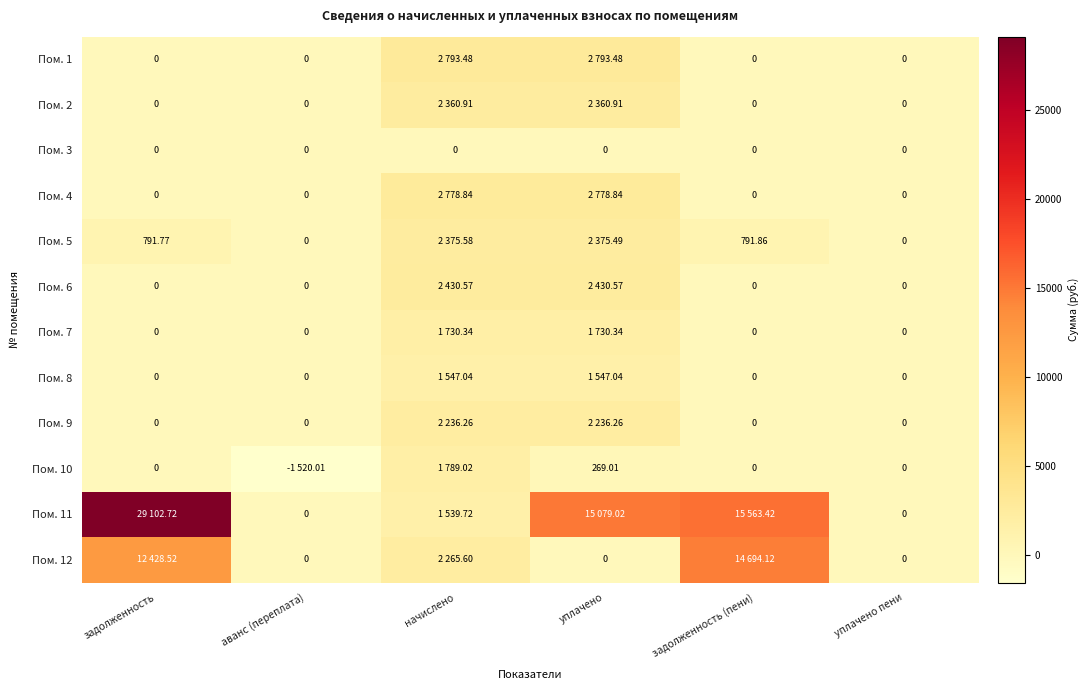

Which series has the widest spread of values?

Пом. 11